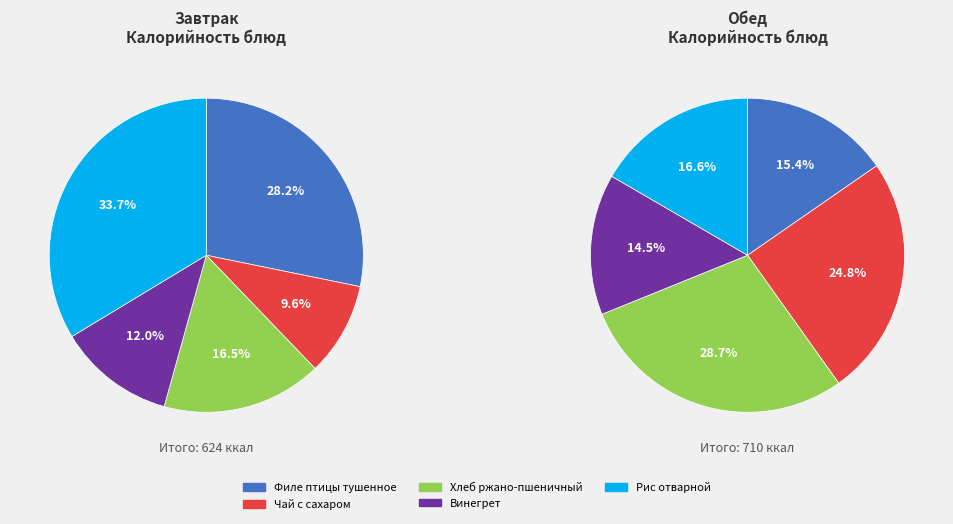

True or false: 1 accounts for 22% of the total.

False